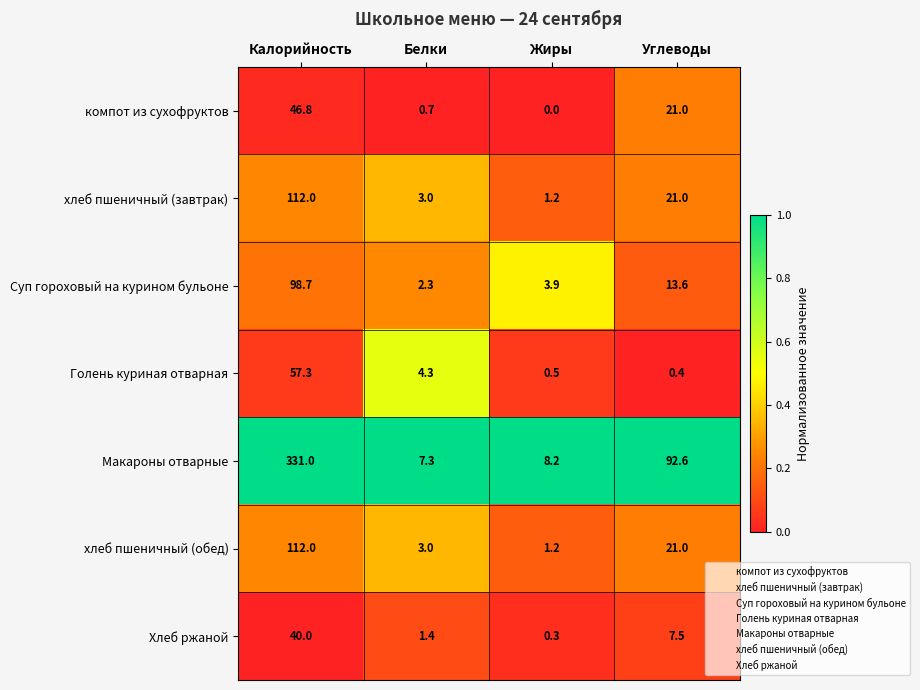

List the labels in order of Макароны отварные value, smallest first.

Белки, Жиры, Углеводы, Калорийность